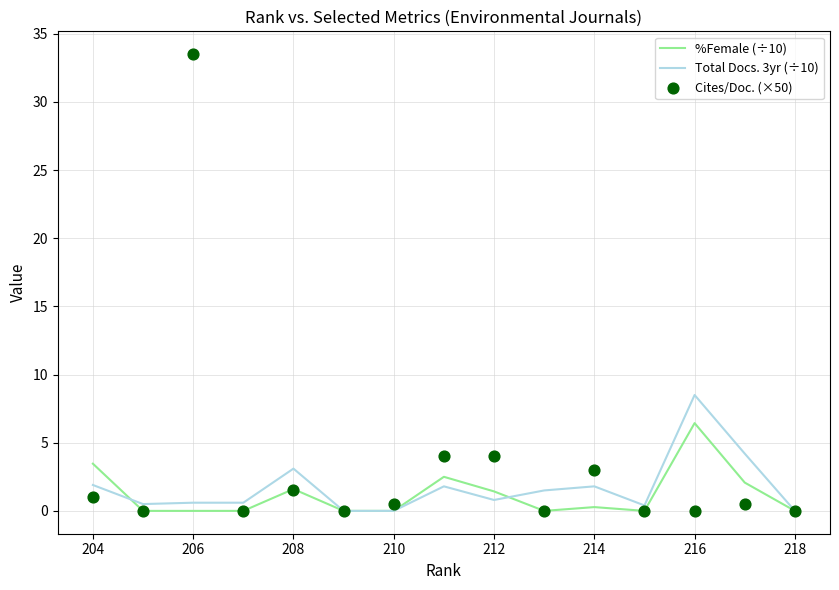

Which series contains the highest Y value?

Cites/Doc. (×50)